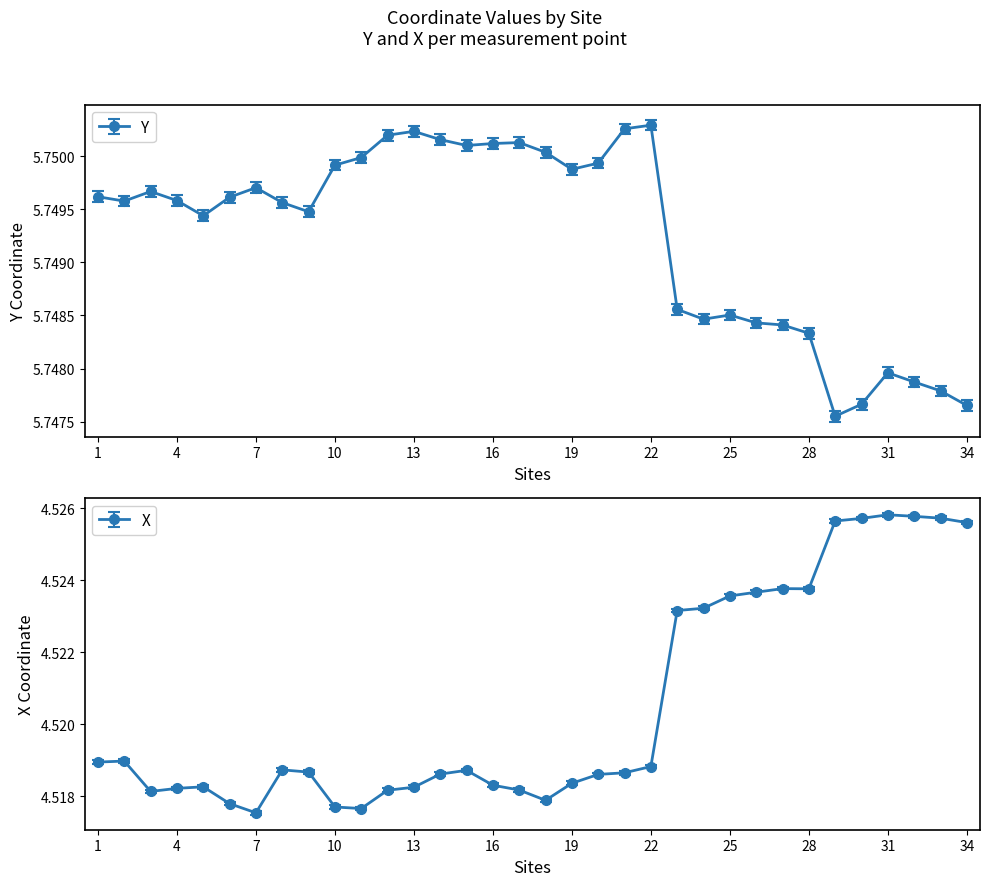

What is the sum of the Y values at 5 and 12?

11.5